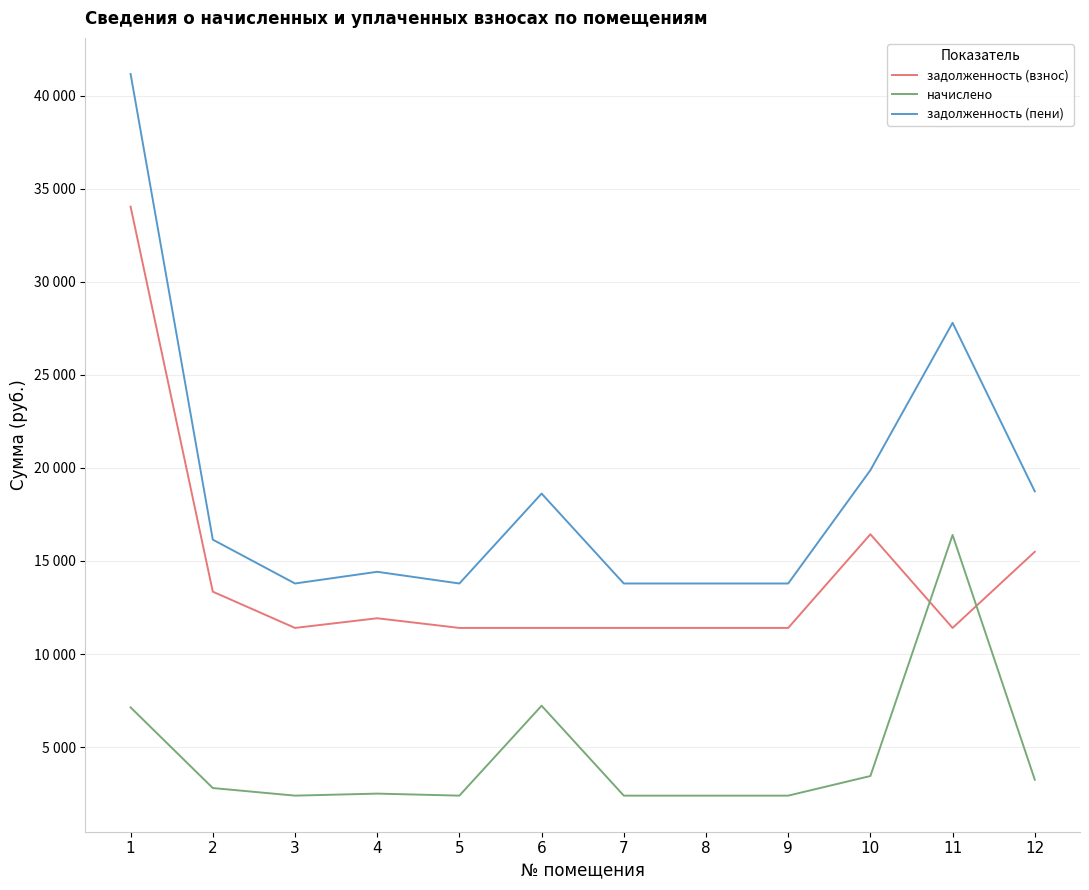

The value of начислено at 11 is 9554.0. True or false?

False